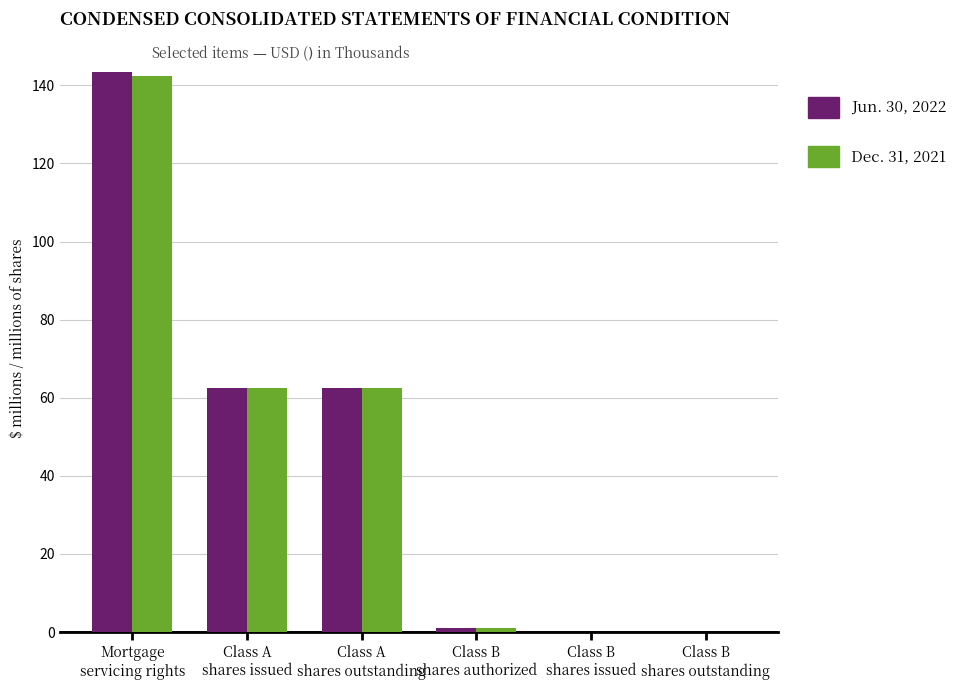

What is the highest value of the Jun. 30, 2022 series?

143.4